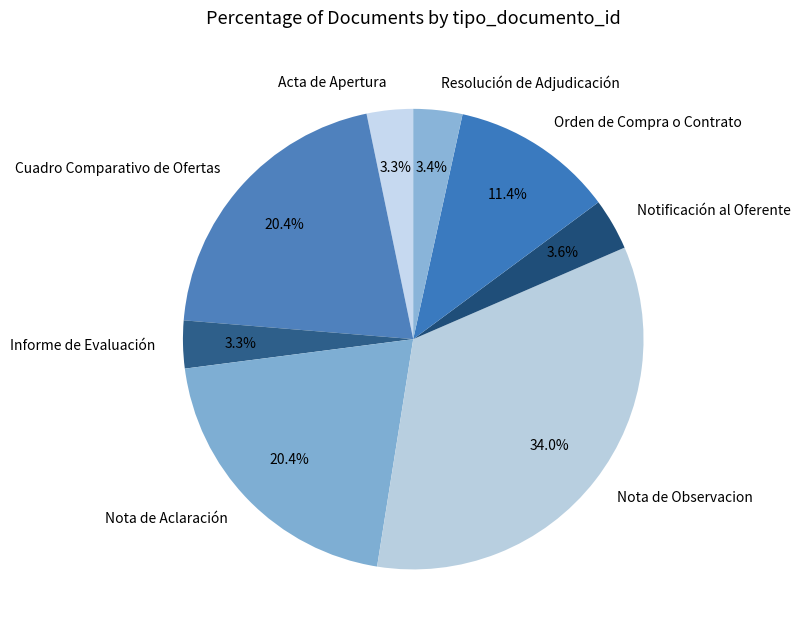

What percentage is the Informe de Evaluación slice, to the nearest percent?

3%